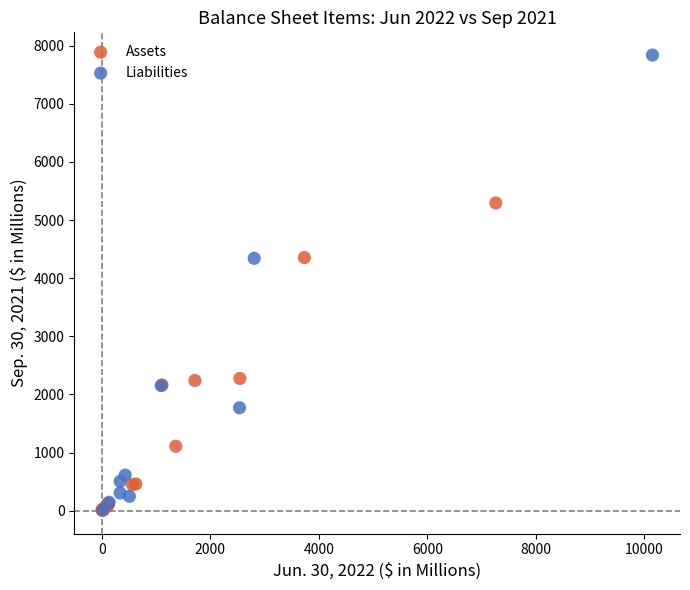

Which series contains the highest Y value?

Liabilities